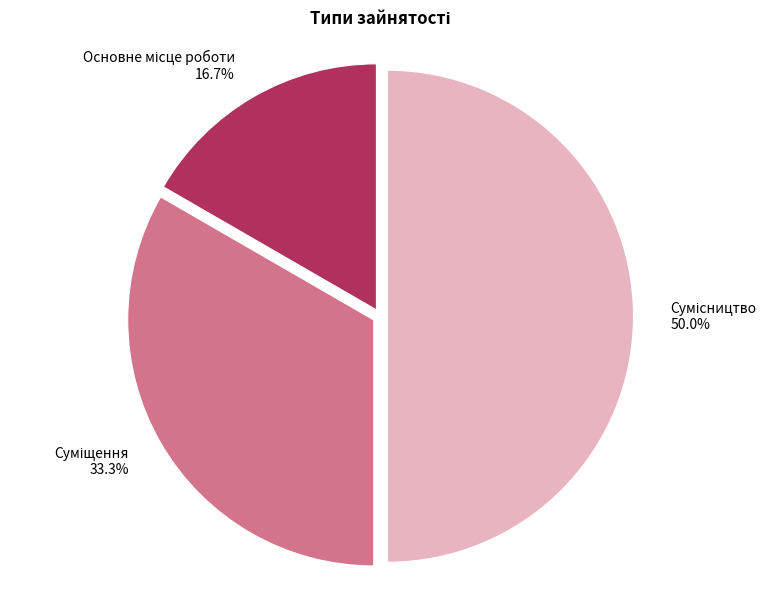

Combined, what portion of the pie is Суміщення and Сумісництво?

83.3%